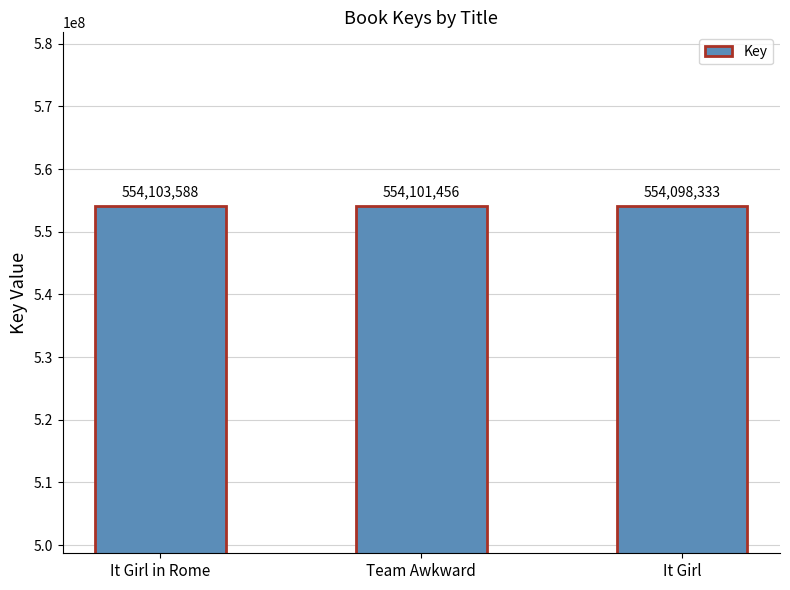

What is the label of the 1st bar from the right?

It Girl